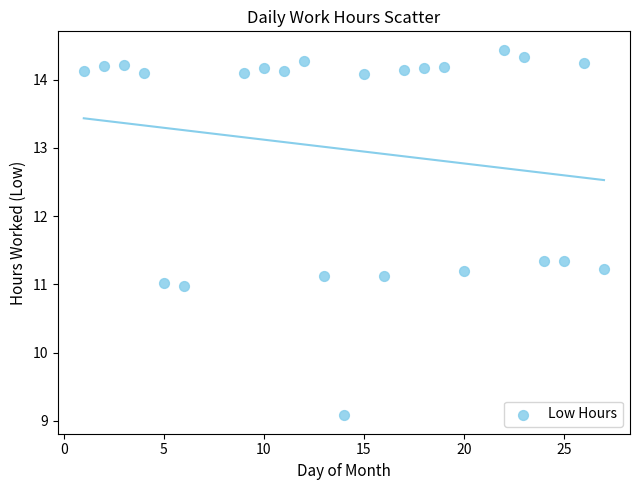

What is the range of Y values (max minus min)?

5.4